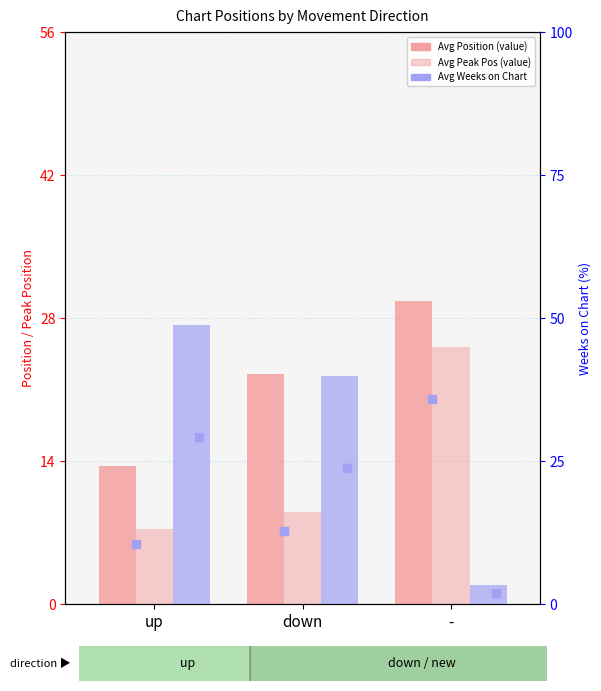

Which series contains the highest Y value?

Avg Weeks on Chart